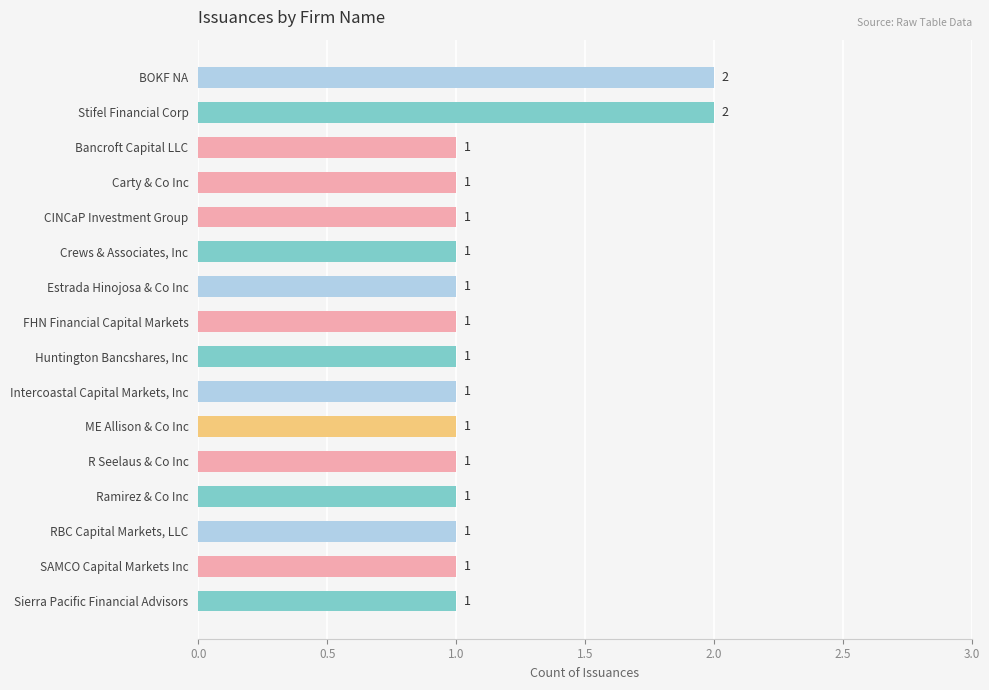

What is the label of the 2nd bar from the bottom?

SAMCO Capital Markets Inc